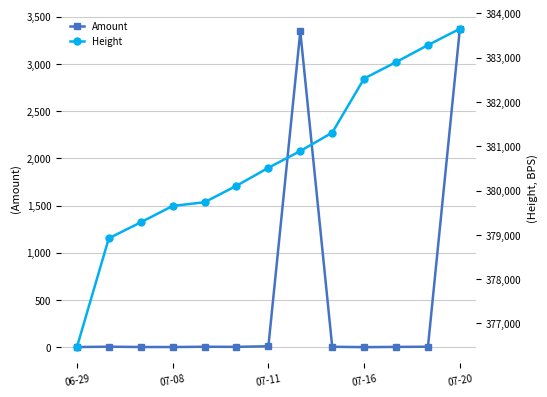

Is it true that Height equals 163023.5 at 07-08?

False